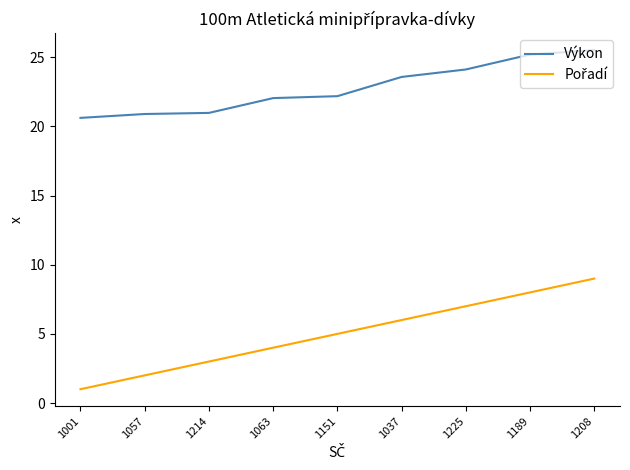

Does the chart have visible grid lines?

No